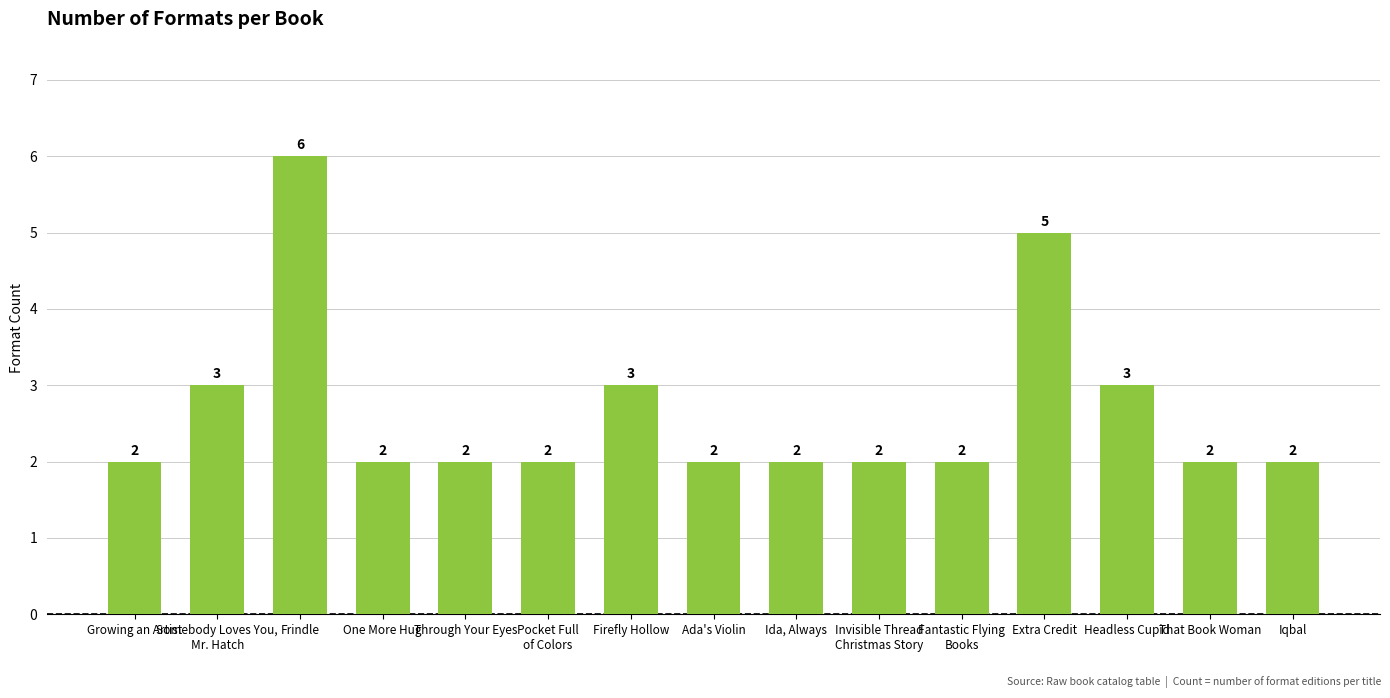

What is the sum of all values?

40